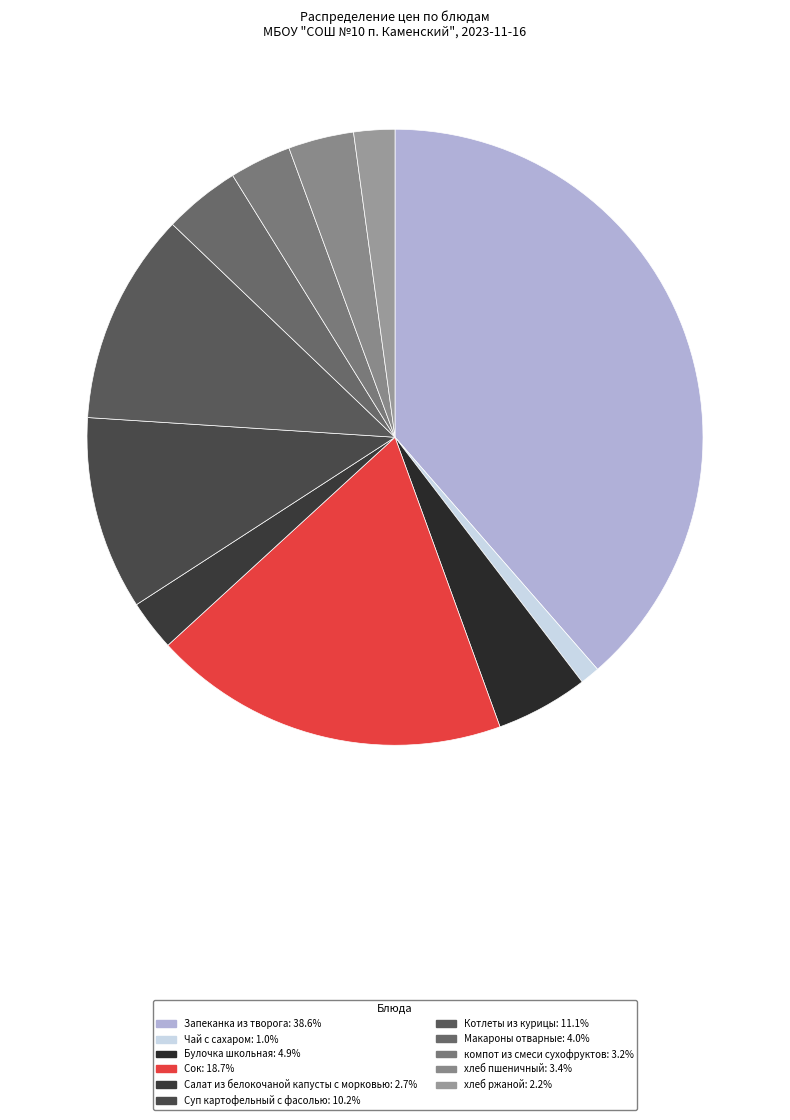

Count the number of slices in the pie.

11